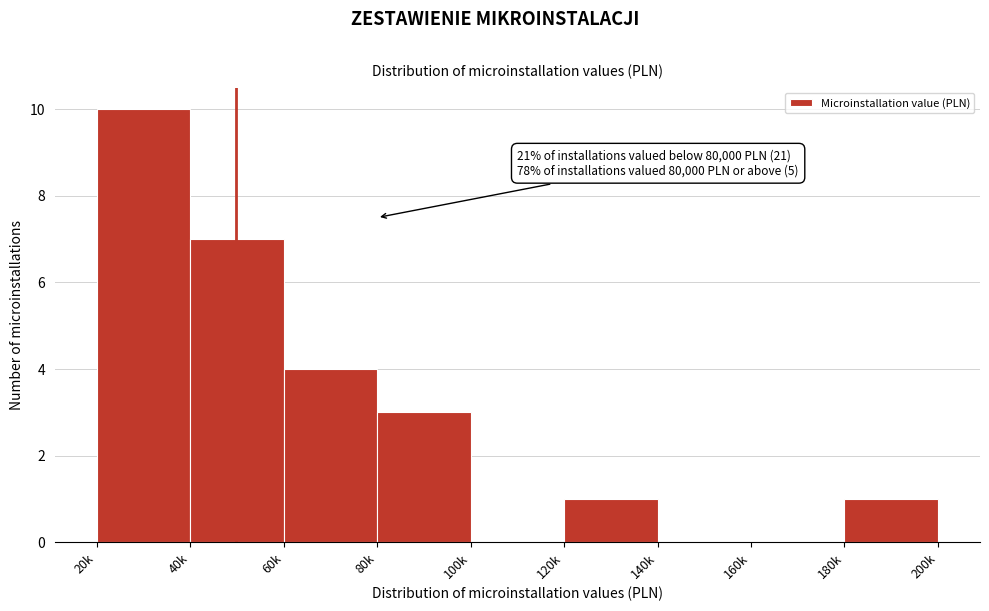

Reading left to right, transcribe all the data shown in this chart.

20k=10	40k=7	60k=4	80k=3	100k=0	120k=1	140k=0	160k=0	180k=1